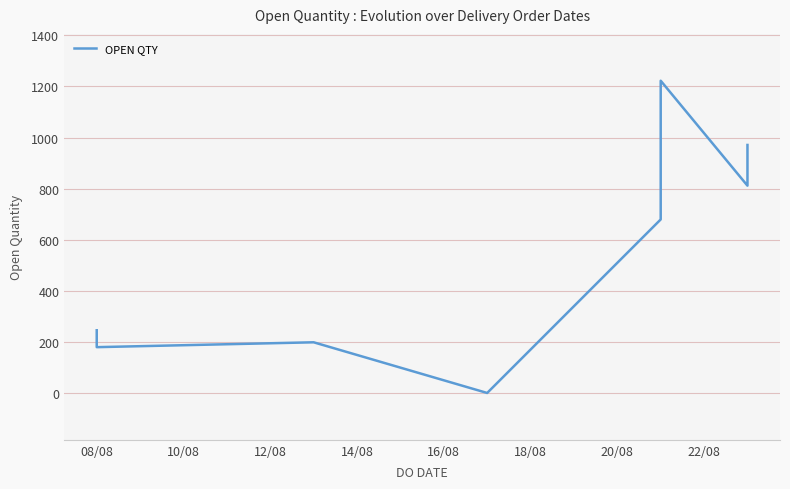

Count the number of categories in the chart.

8